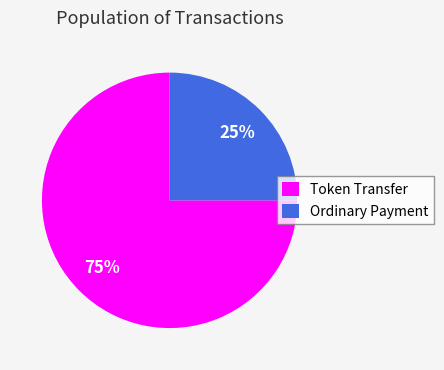

Which slice is the largest?

Token Transfer